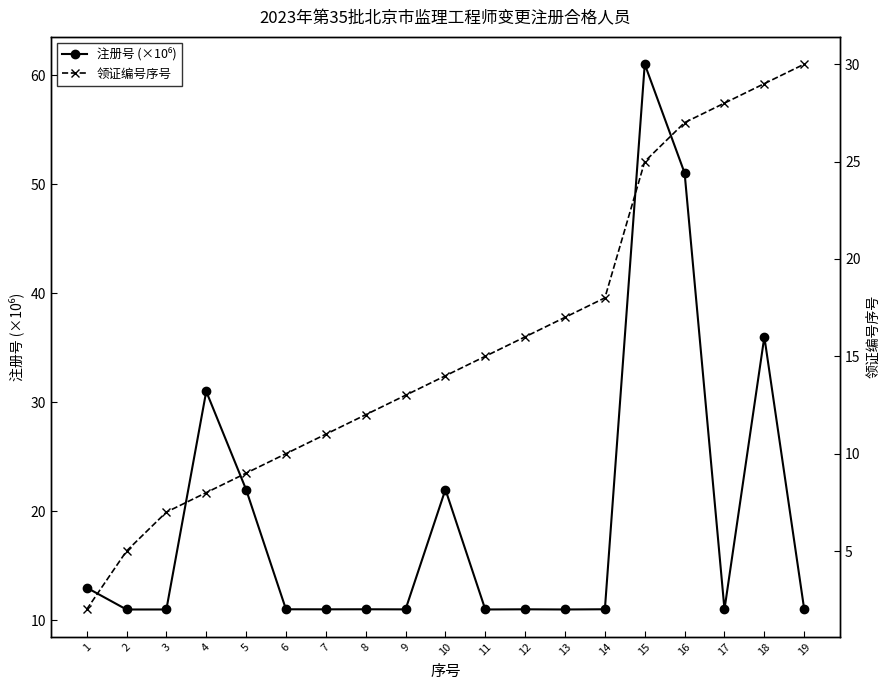

Which series ends up on top after the final intersection of 领证编号序号 and 注册号 (×10⁶)?

领证编号序号